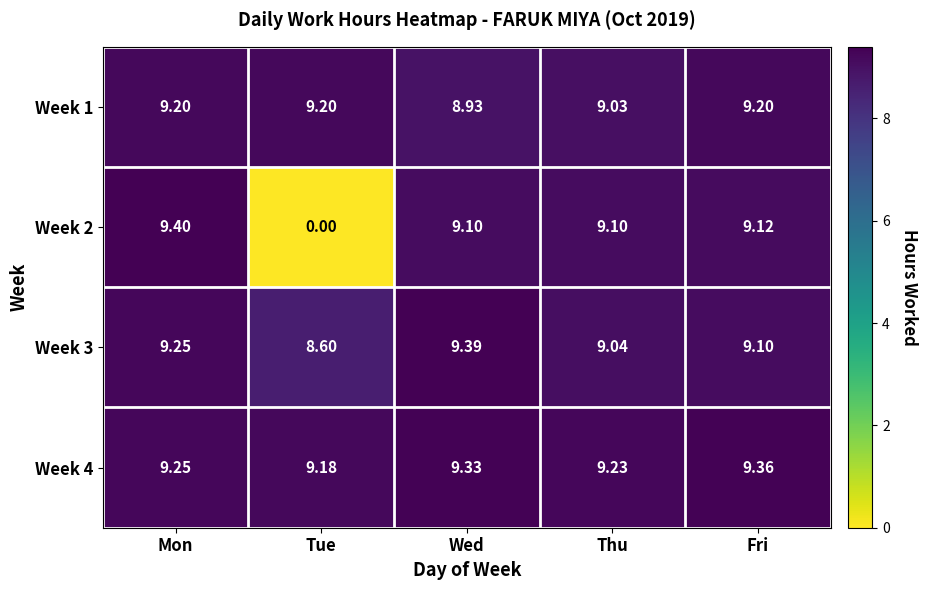

At which category is the sum across all series the highest?

Mon